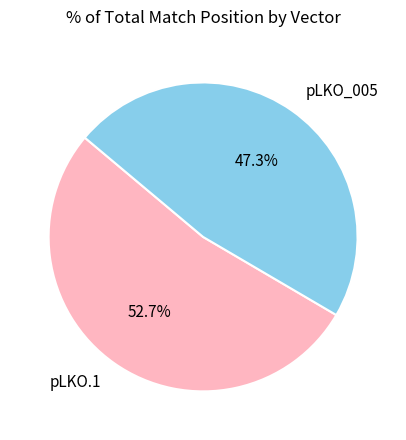

Which category has the smallest portion of the pie?

pLKO_005